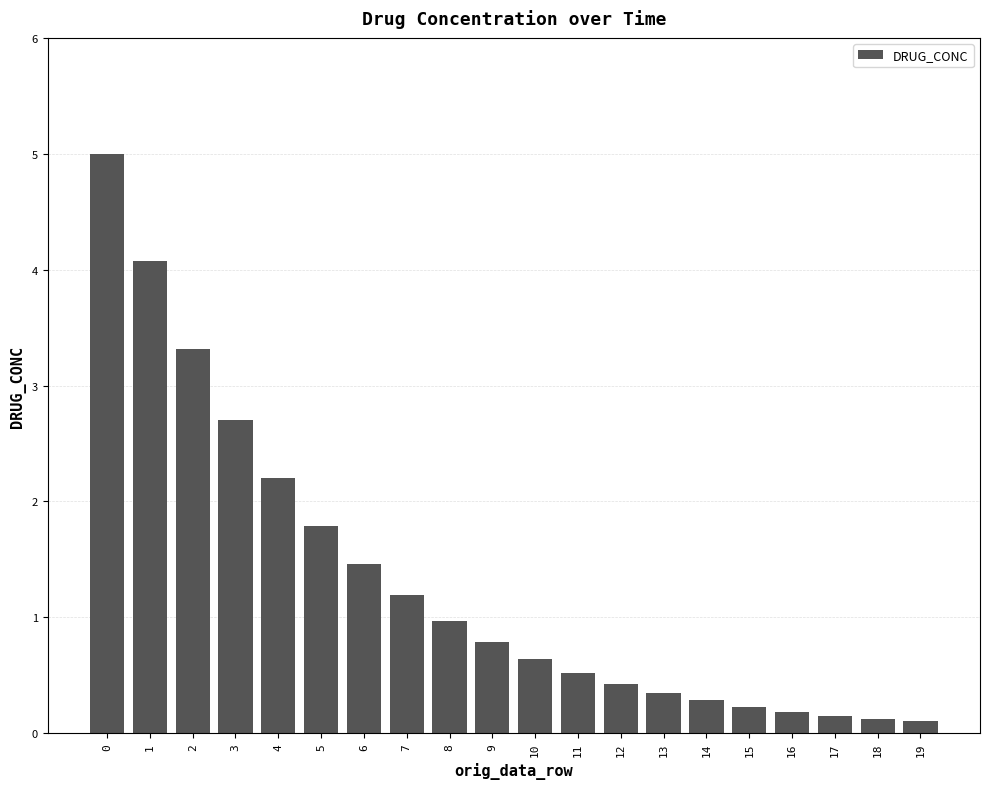

What is the greatest value displayed?

5.0